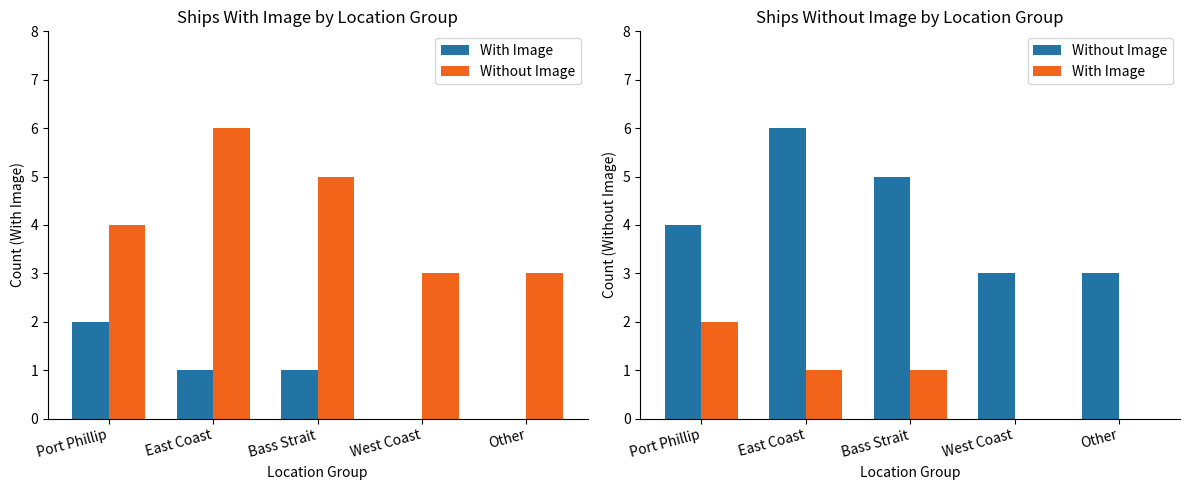

Which series changed the most between Port Phillip and Bass Strait?

With Image